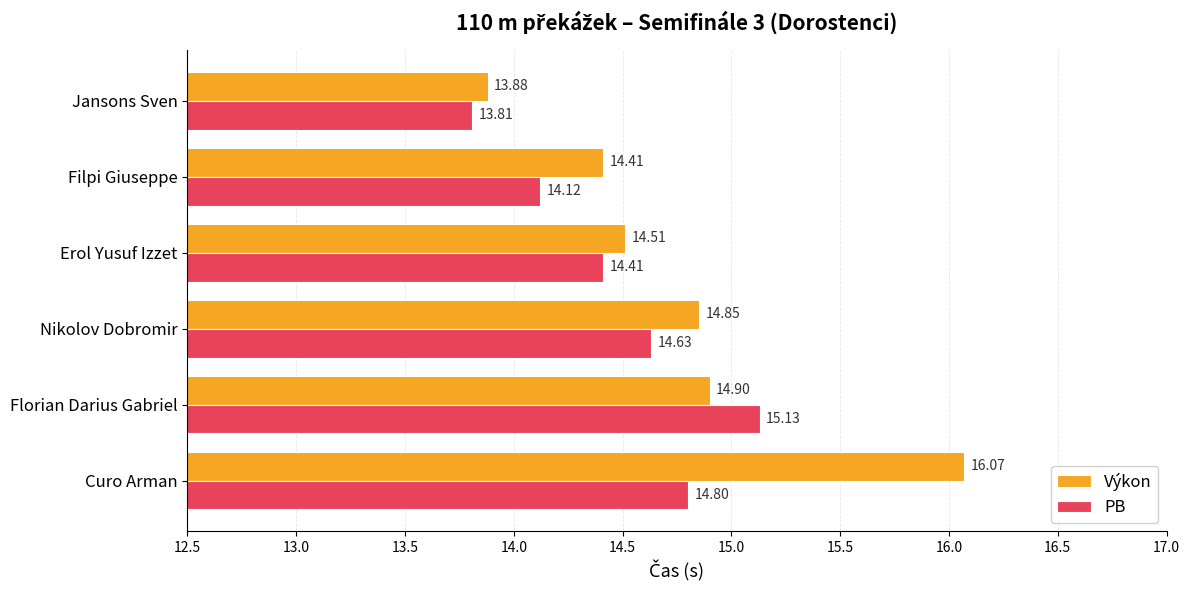

Which series has the largest range (max minus min)?

Výkon